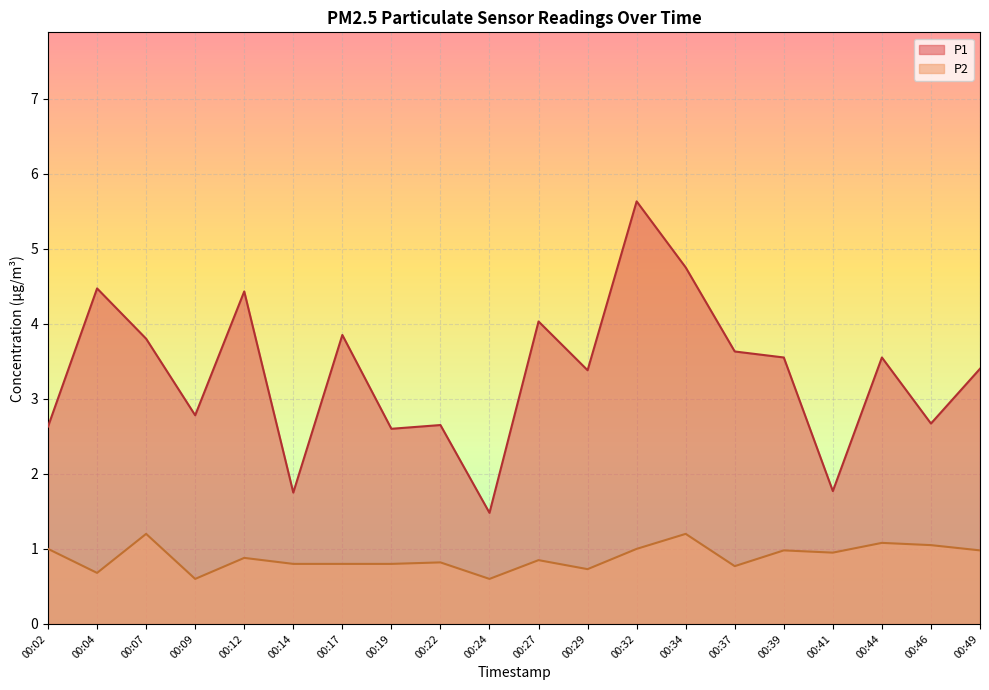

True or false: P1 and P2 intersect in this chart.

False